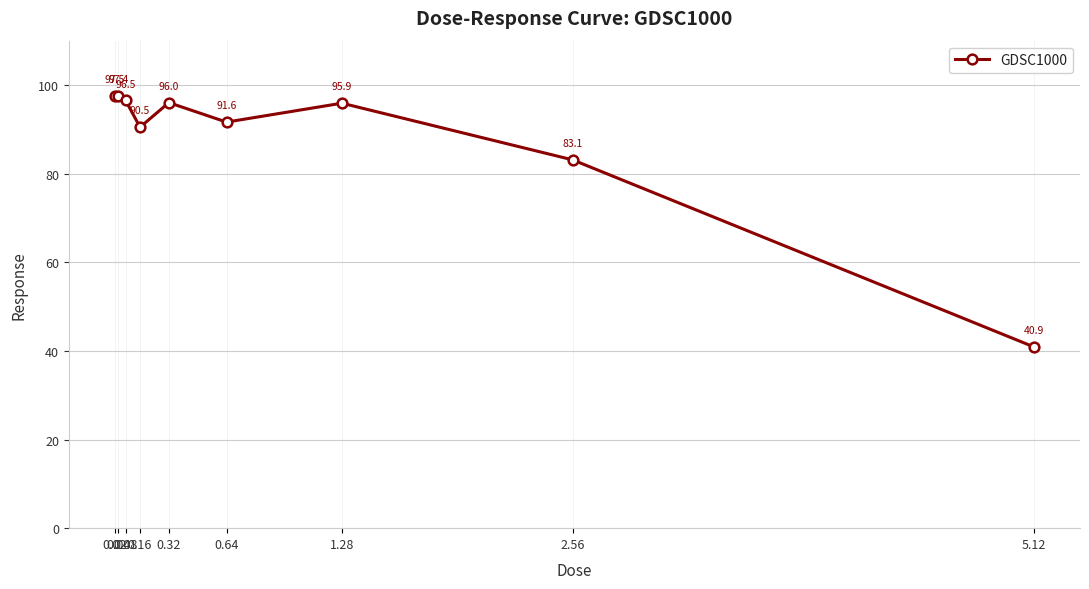

List the labels in order of value, smallest first.

5.12, 2.56, 0.16, 0.64, 1.28, 0.32, 0.08, 0.04, 0.02